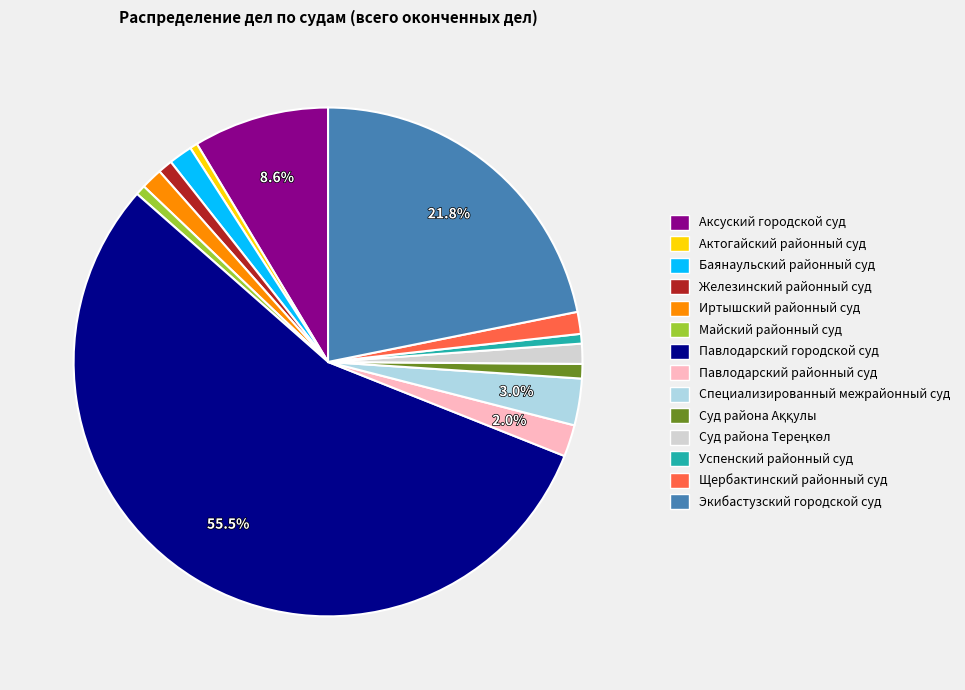

Which category has the biggest portion of the pie?

Павлодарский городской суд